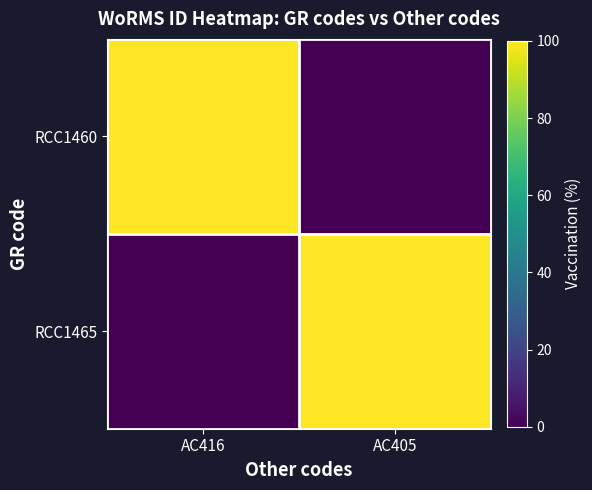

What is the difference between the highest and lowest values at AC405?

100